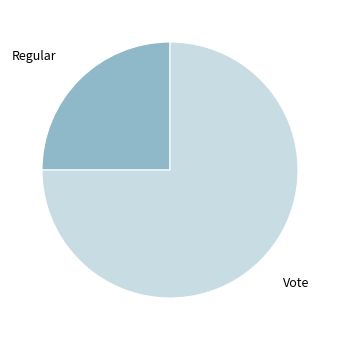

Does any single category account for the majority?

Yes